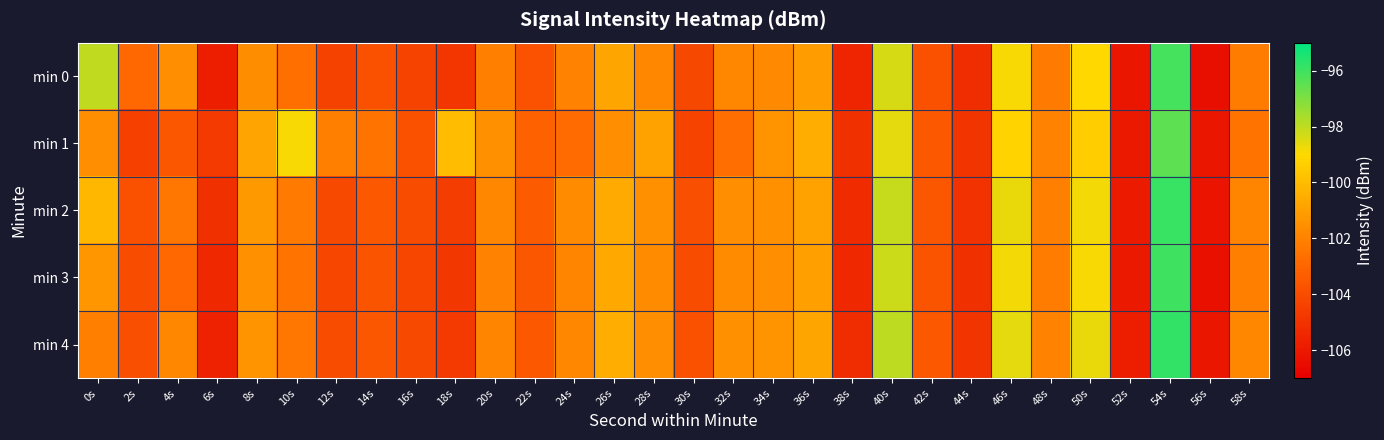

What is the maximum value shown in the chart?

-95.8